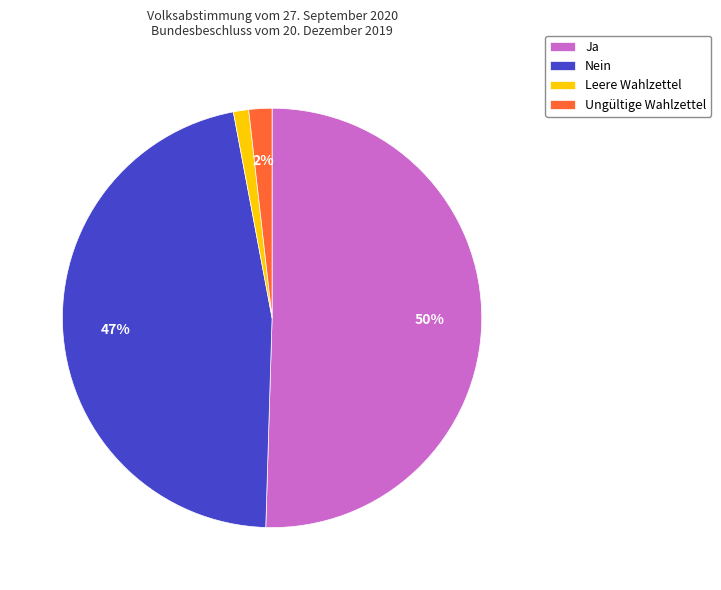

Is Ungültige Wahlzettel the majority of the pie?

No